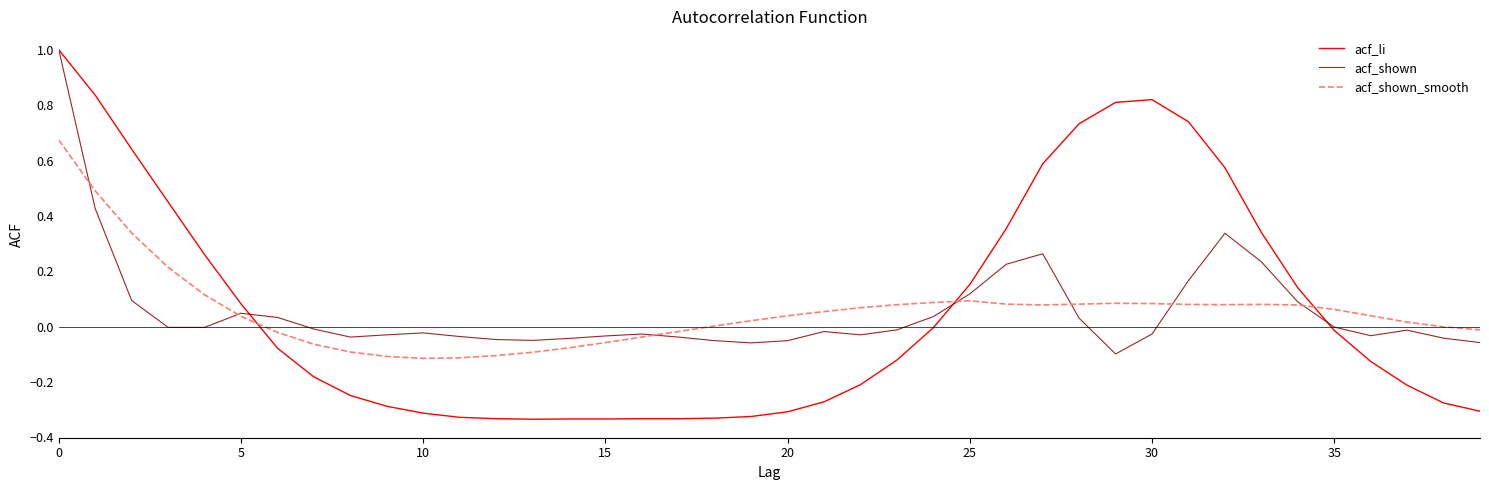

Which series has the widest spread of values?

acf_li